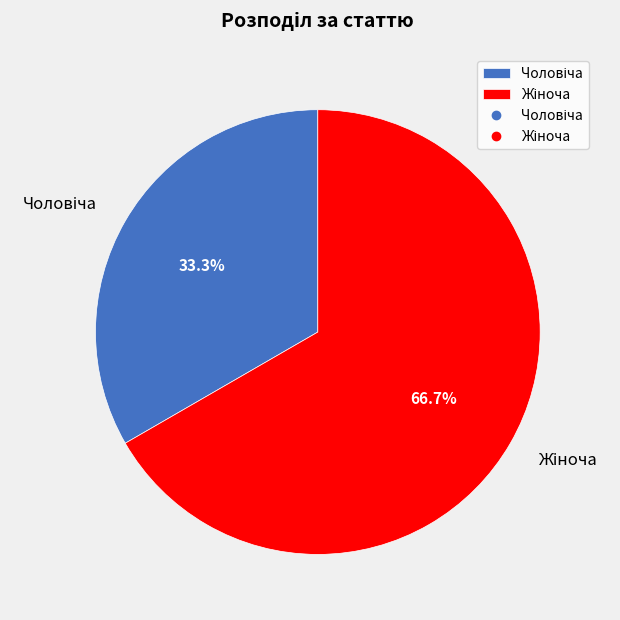

Is there a majority slice in this chart?

Yes